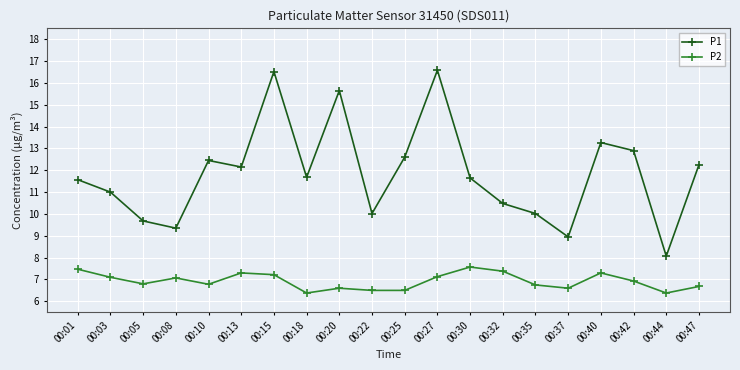

Is it true that P1 equals 12.2 at 00:47?

True